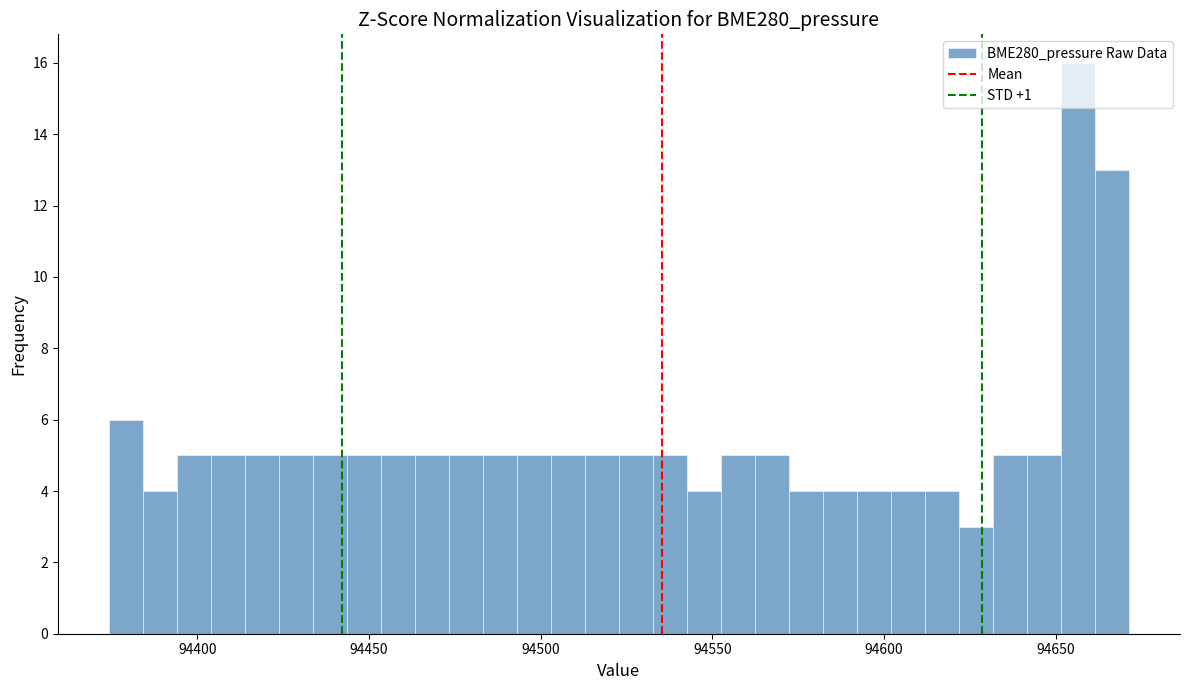

Around what value on the x-axis is the tallest bar? Give the approximate position of its centre, as read against the axis.

94655